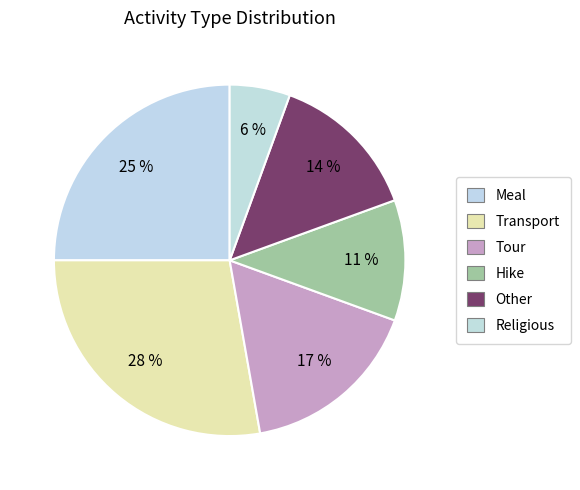

Is Tour the majority of the pie?

No